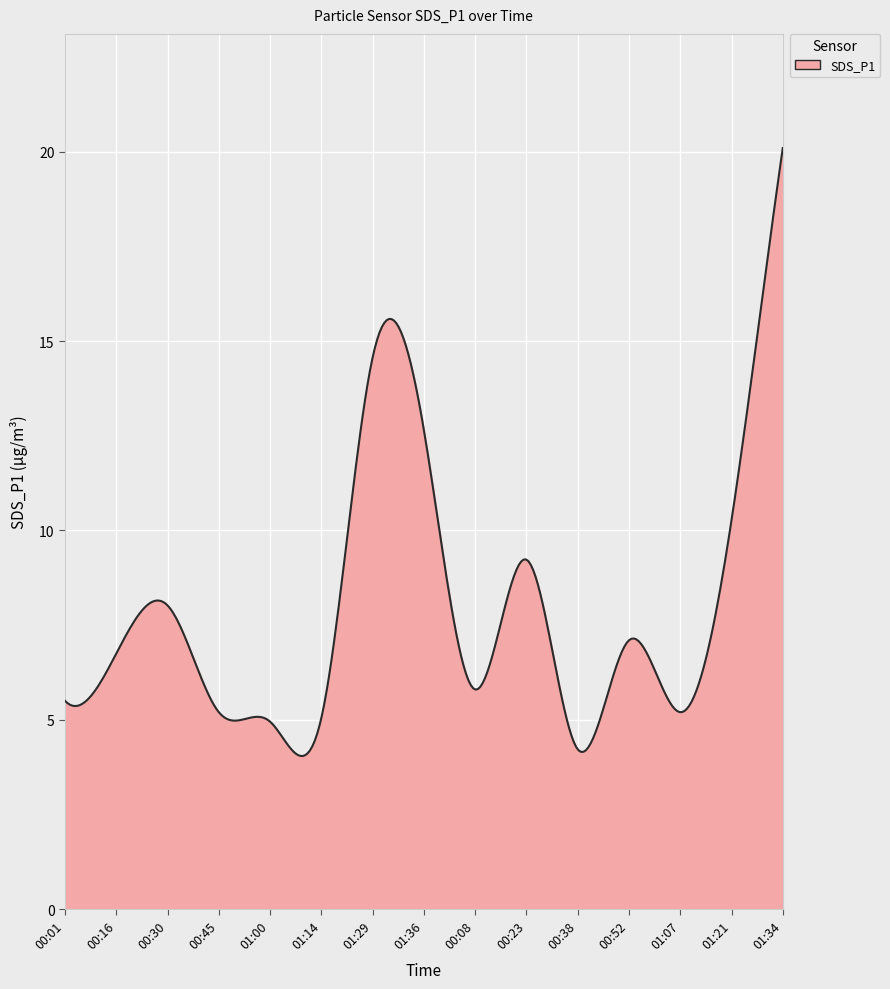

What is the minimum value shown in the chart?

4.0